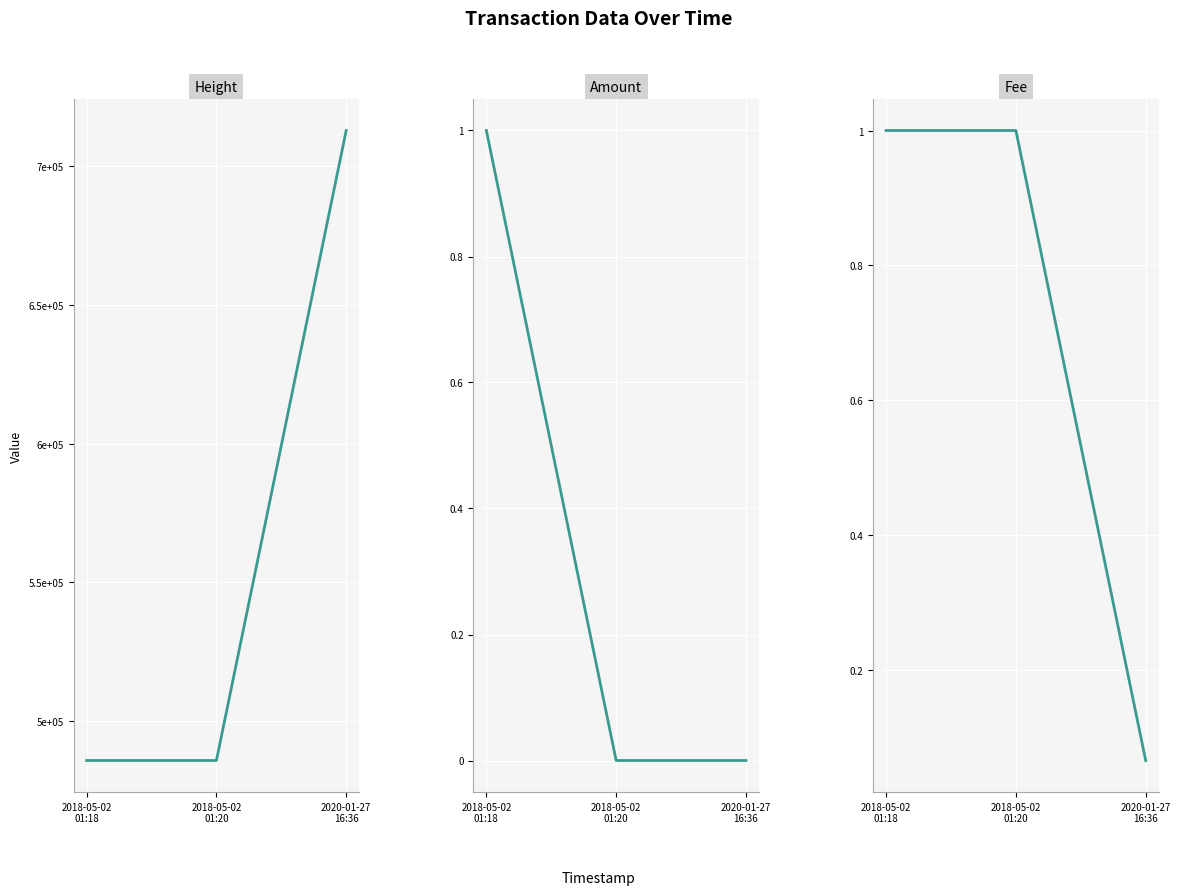

Rank the series by their maximum value, from highest to lowest.

Height, Amount, Fee